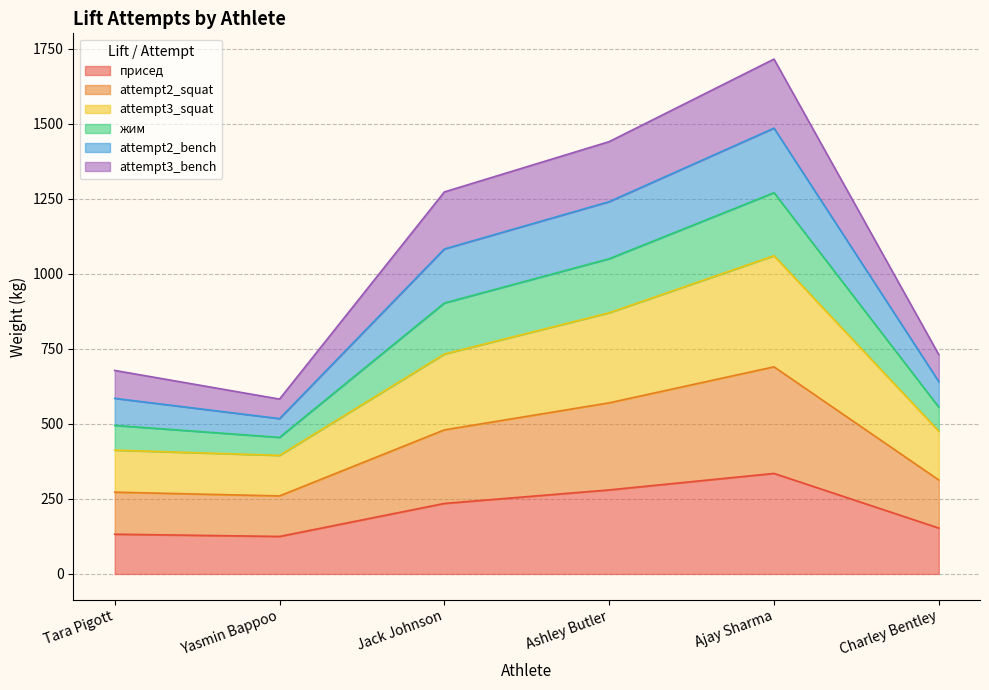

True or false: жим and attempt2_squat cross at least once.

False